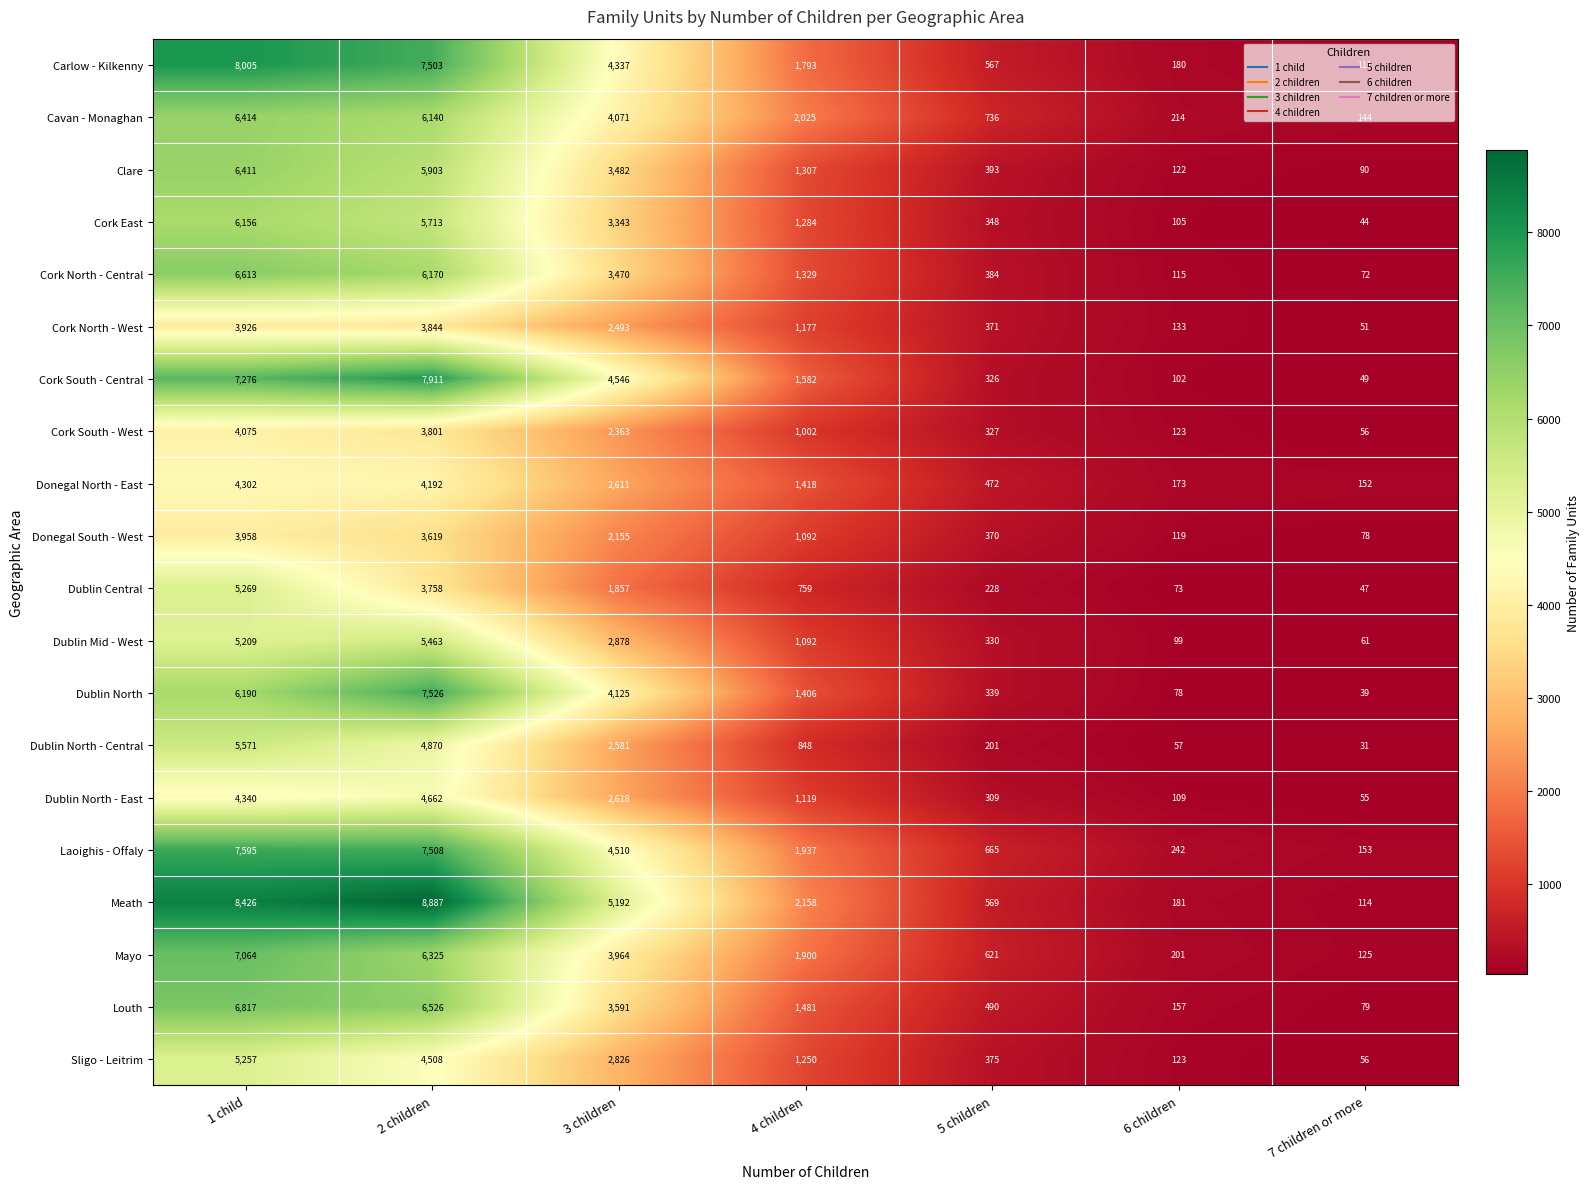

Between 3 children and 6 children, which series saw the biggest shift?

Meath